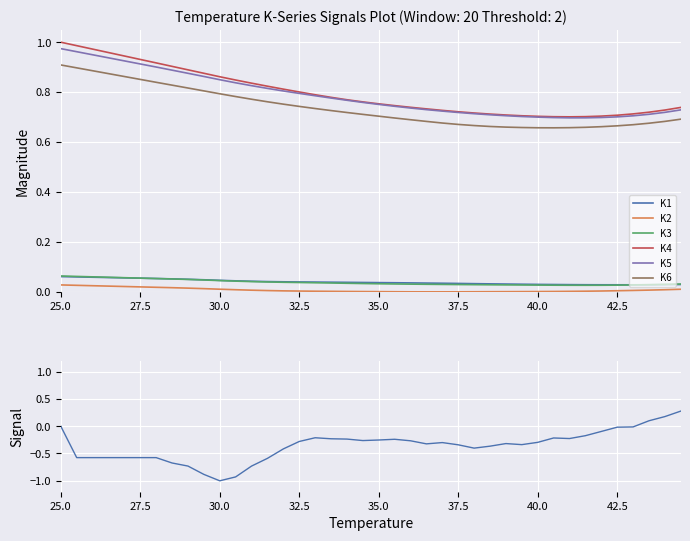

At which category does the chart reach its minimum across all series?

37.0